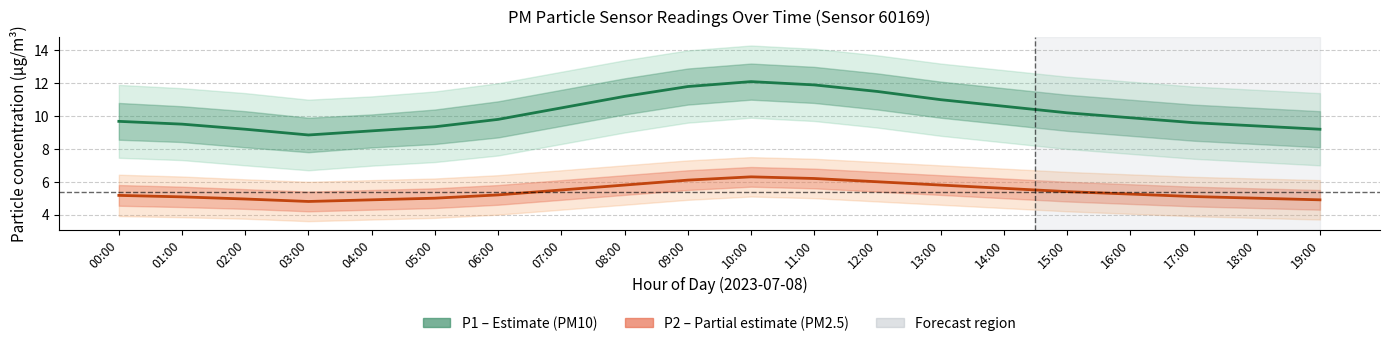

At which label is P1 (PM10) closest to 10?

16:00